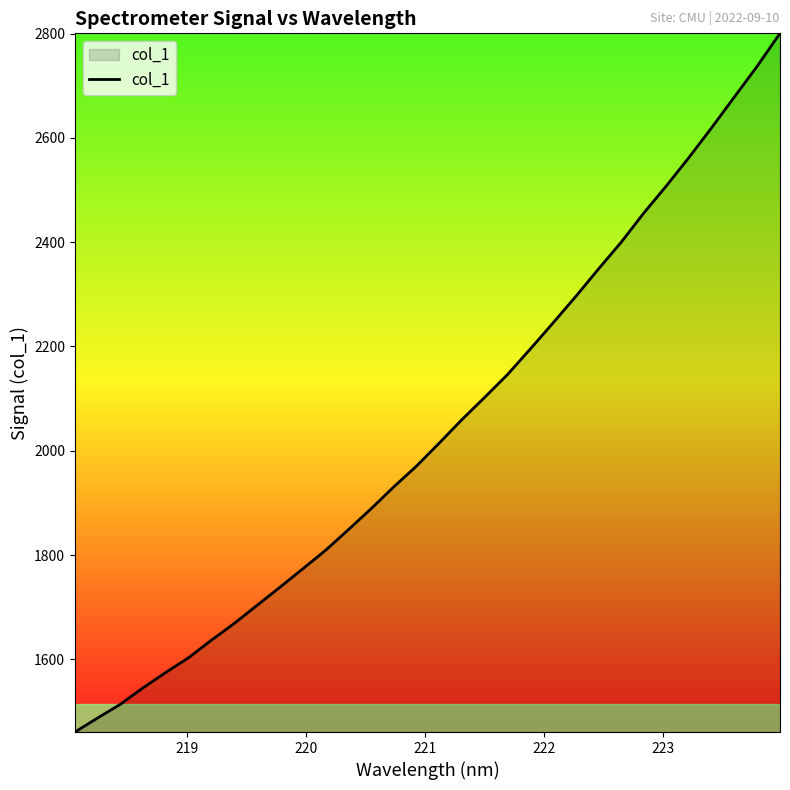

What is the smallest value displayed?

1460.8